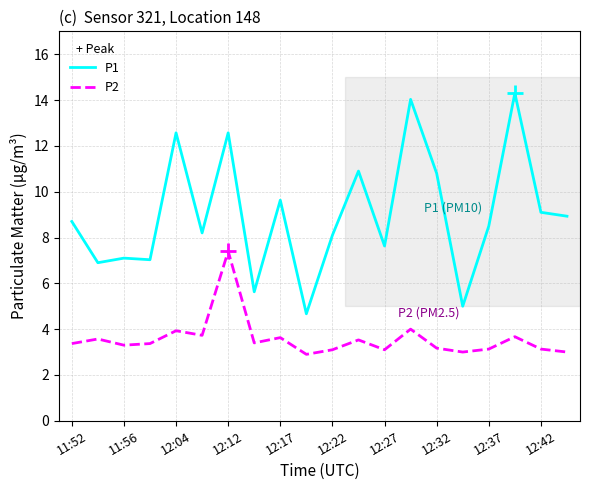

Which series has the largest range (max minus min)?

P1